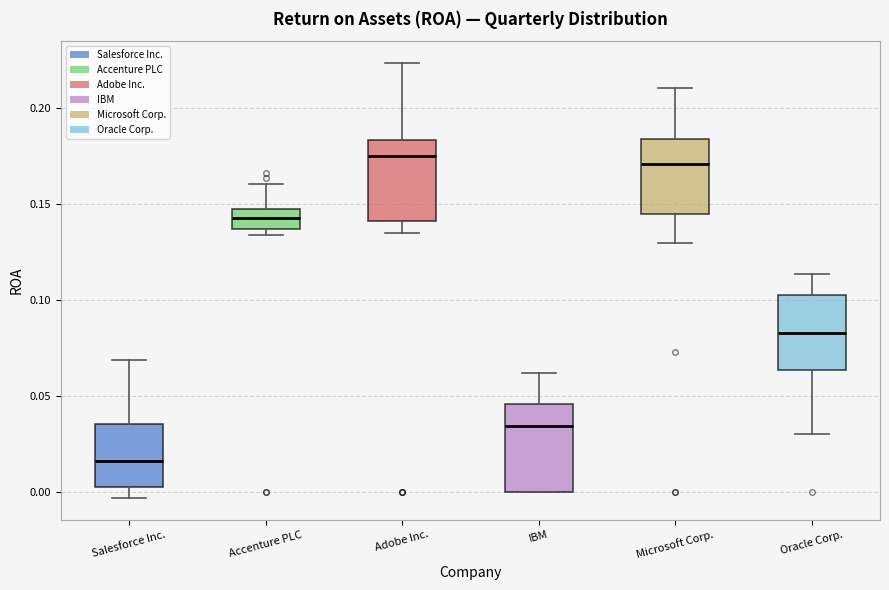

Reading left to right, read every box against the y-axis: the position of its median line, the range the box covers, and the ends of its whiskers. The values are not printed on the chart, so give them approximately, as read against the axis.

Salesforce Inc.: median 0.015, box 0.005 to 0.035, whiskers -0.005 to 0.070
Accenture PLC: median 0.140, box 0.135 to 0.145, whiskers 0.135 (just below the box's lower edge) to 0.160
Adobe Inc.: median 0.175, box 0.140 to 0.185, whiskers 0.135 to 0.225
IBM: median 0.035, box 0.000 to 0.045, whiskers 0.000 to 0.060
Microsoft Corp.: median 0.170, box 0.145 to 0.185, whiskers 0.130 to 0.210
Oracle Corp.: median 0.085, box 0.065 to 0.100, whiskers 0.030 to 0.115